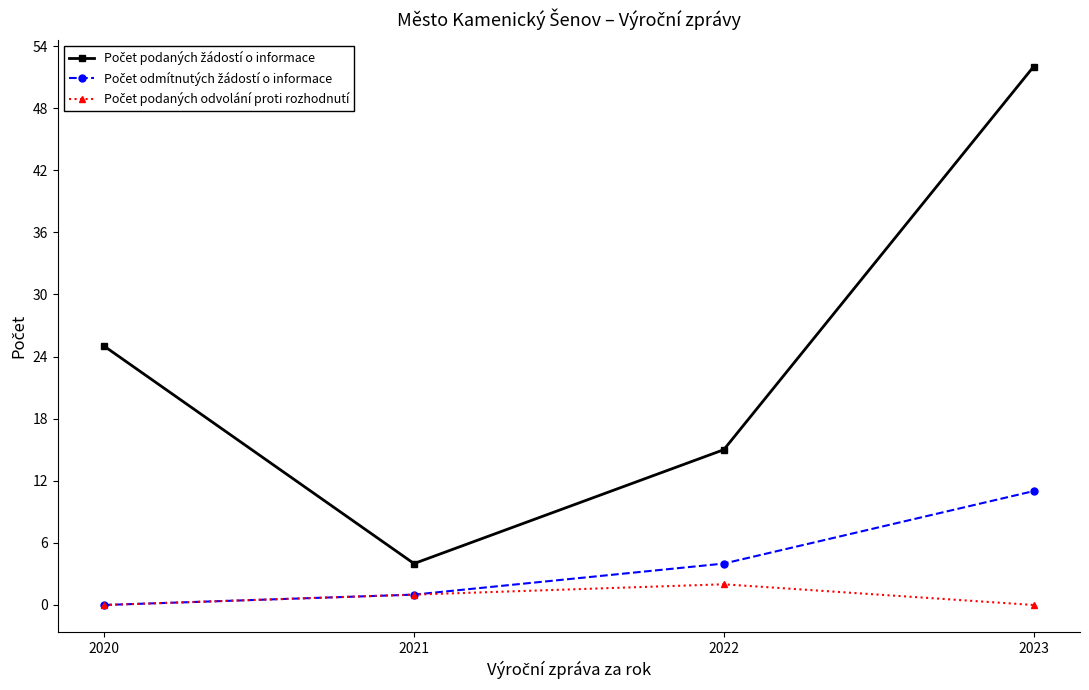

At which category is the sum across all series the highest?

2023